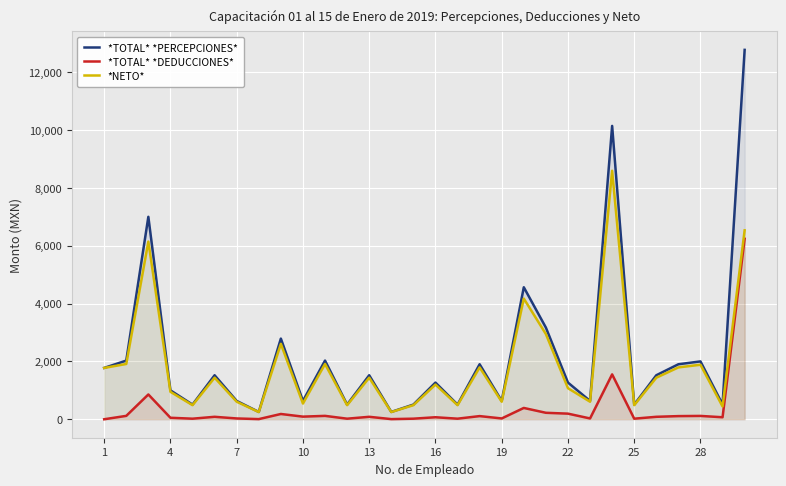

The value of *NETO* at 7 is 606.2. True or false?

True